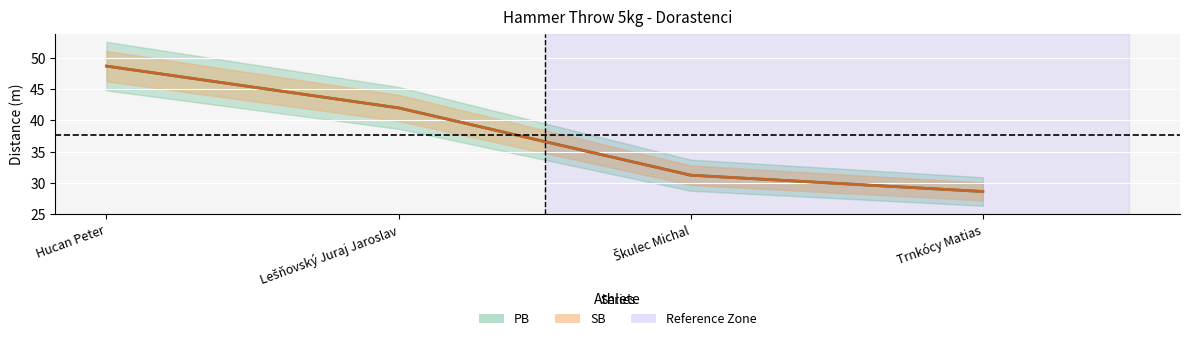

How many categories are shown in the chart?

4